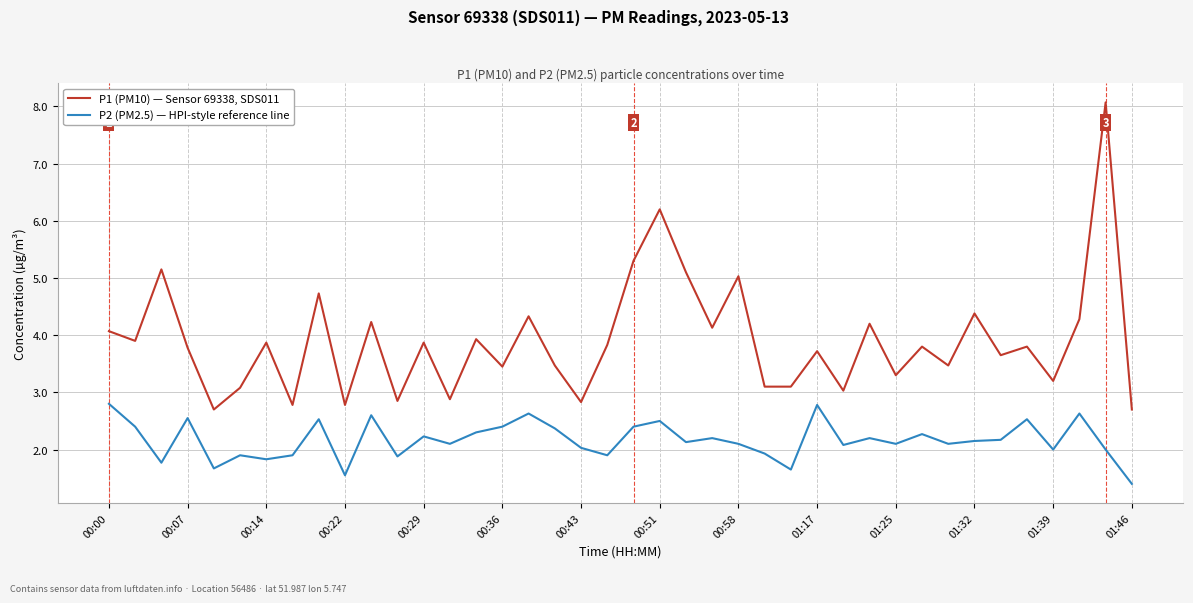

True or false: P1 (PM10) — Sensor 69338, SDS011 and P2 (PM2.5) — HPI-style reference line cross at least once.

False